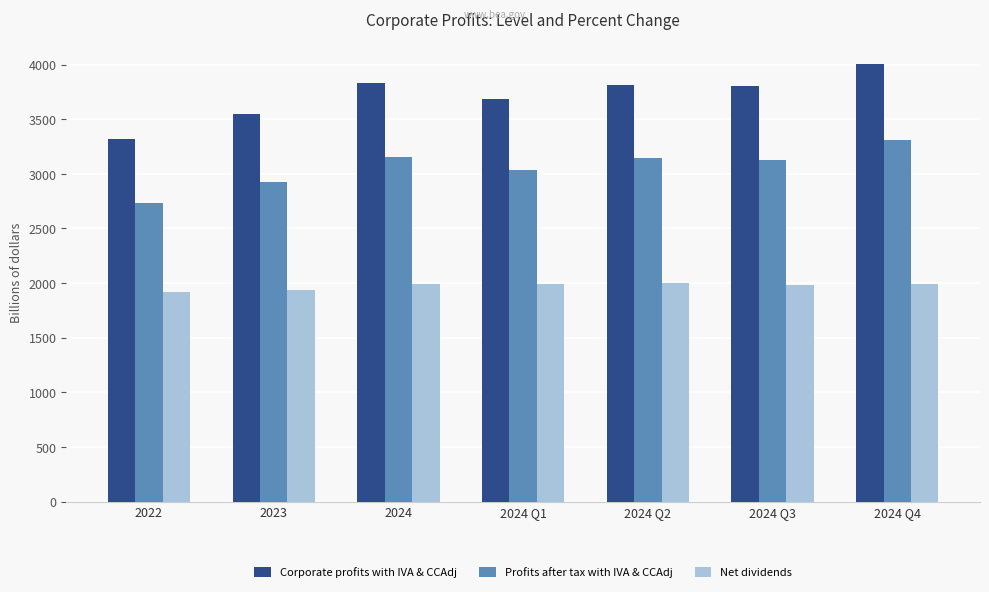

What is the difference between the highest and lowest values at 2024 Q1?

1689.0